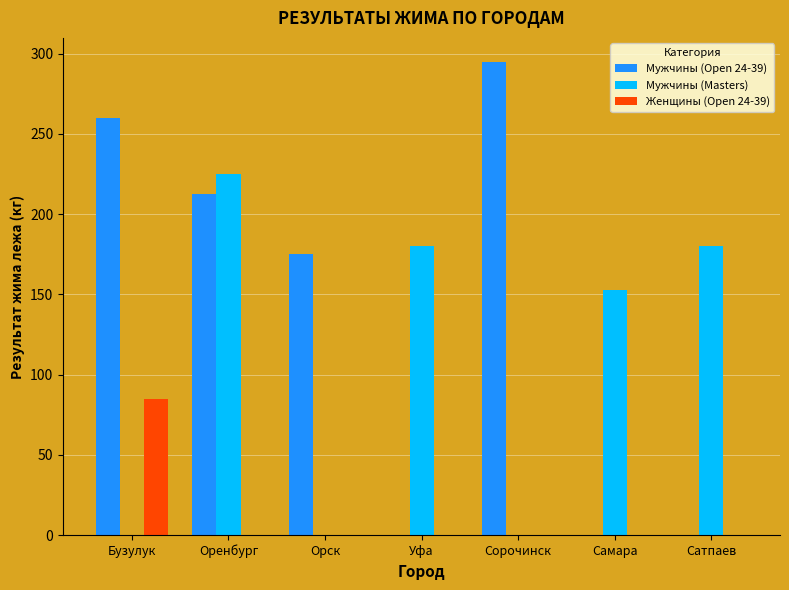

True or false: Мужчины (Masters) has a value of 102.1 at Сатпаев.

False